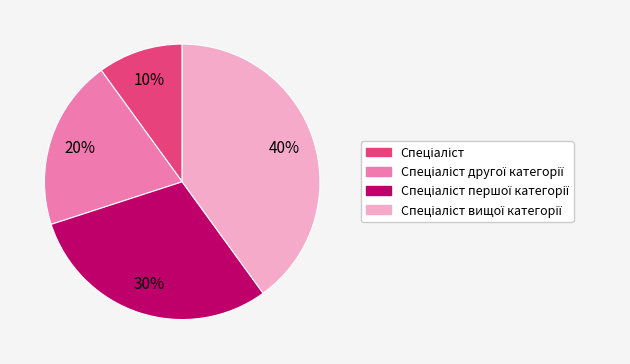

To the nearest percent, what is the average slice percentage?

25%